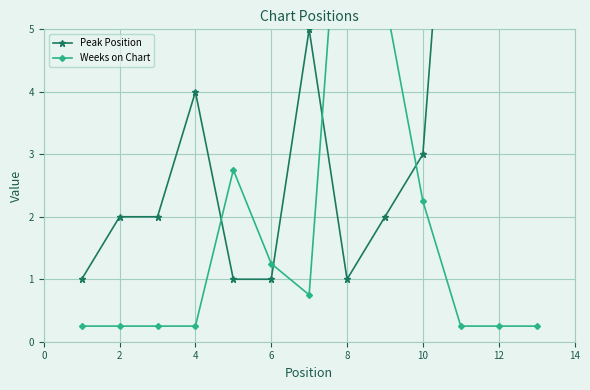

What is the value of the Peak Position point at the 10th from the left?

3.0